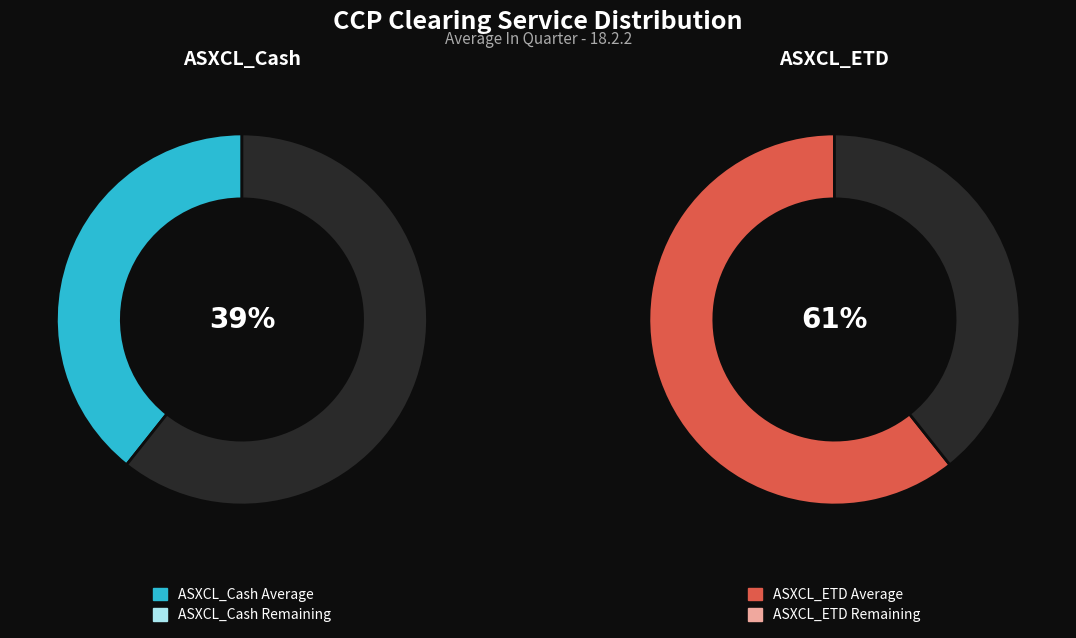

Approximately how many times larger is the value at ASXCL_Cash compared to ASXCL_ETD?

0.6